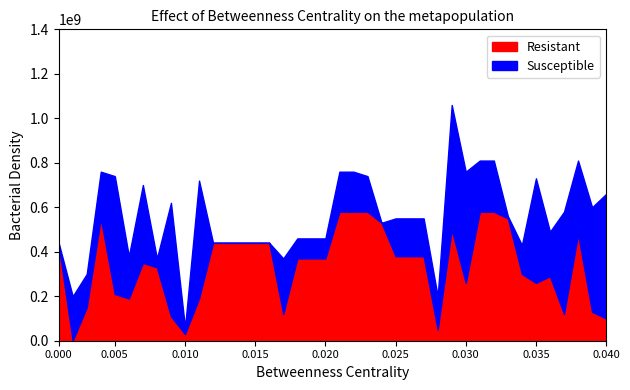

How many series are shown in this chart?

2